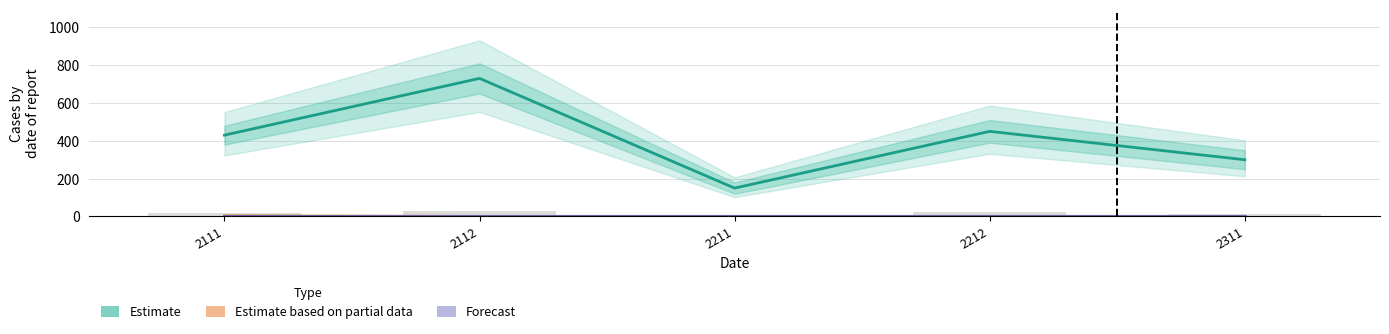

What is the total value across all series at 2211?

152